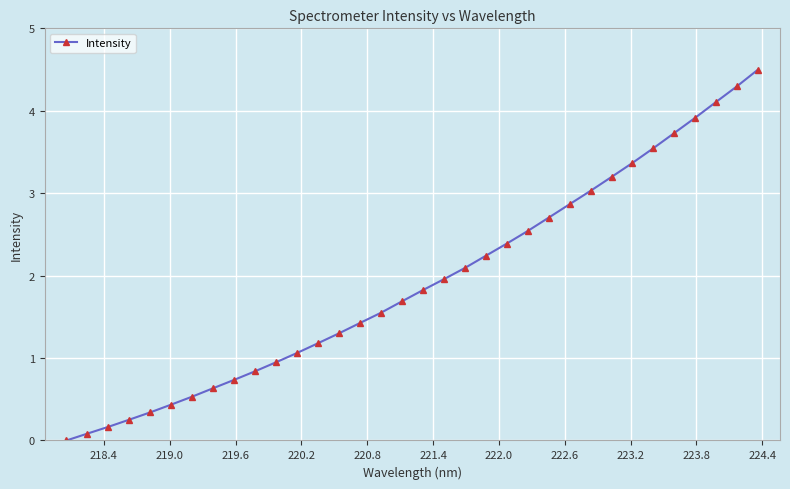

What is the greatest value displayed?

4.5